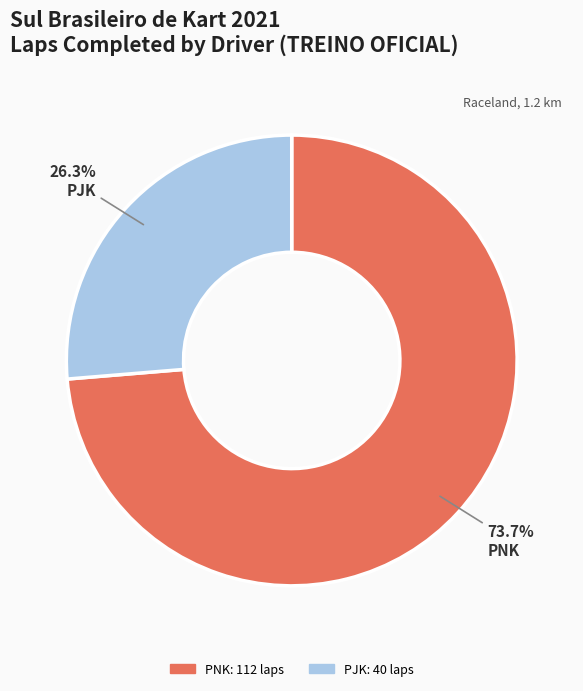

Is there a majority slice in this chart?

Yes